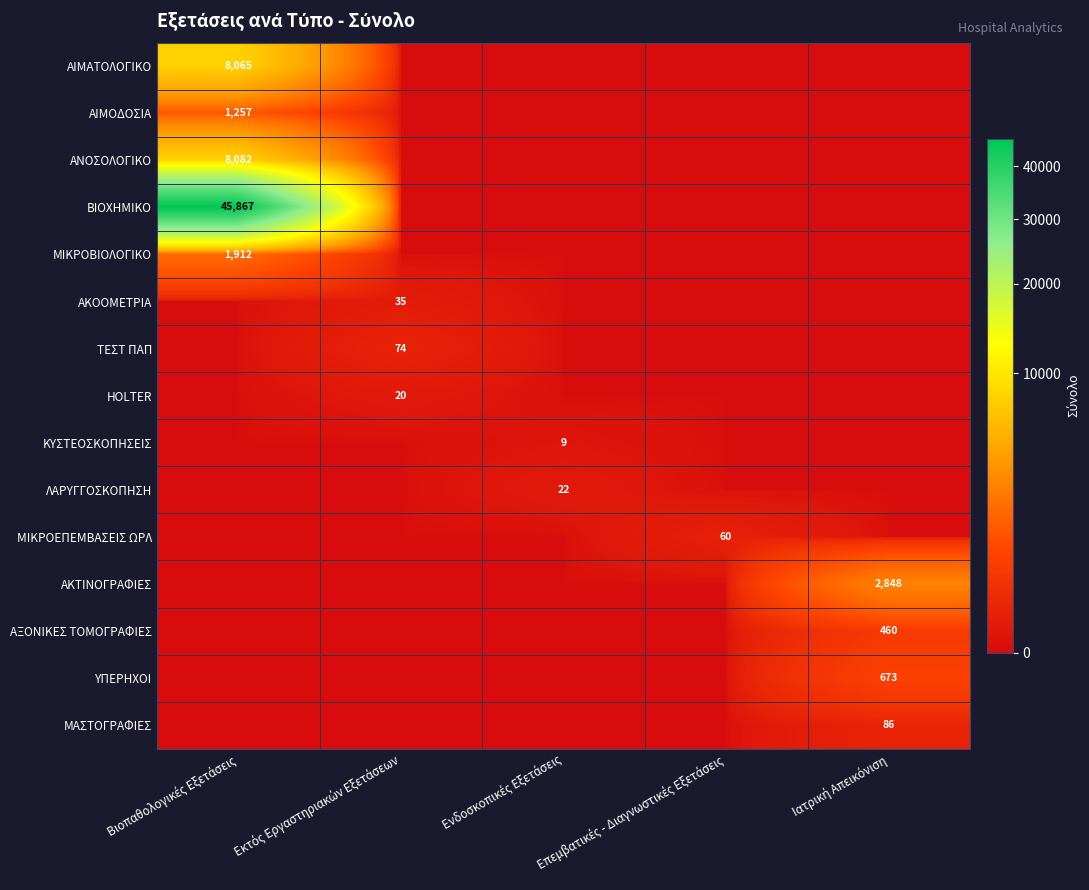

What is the spread (max minus min) of values at Εκτός Εργαστηριακών Εξετάσεων?

74